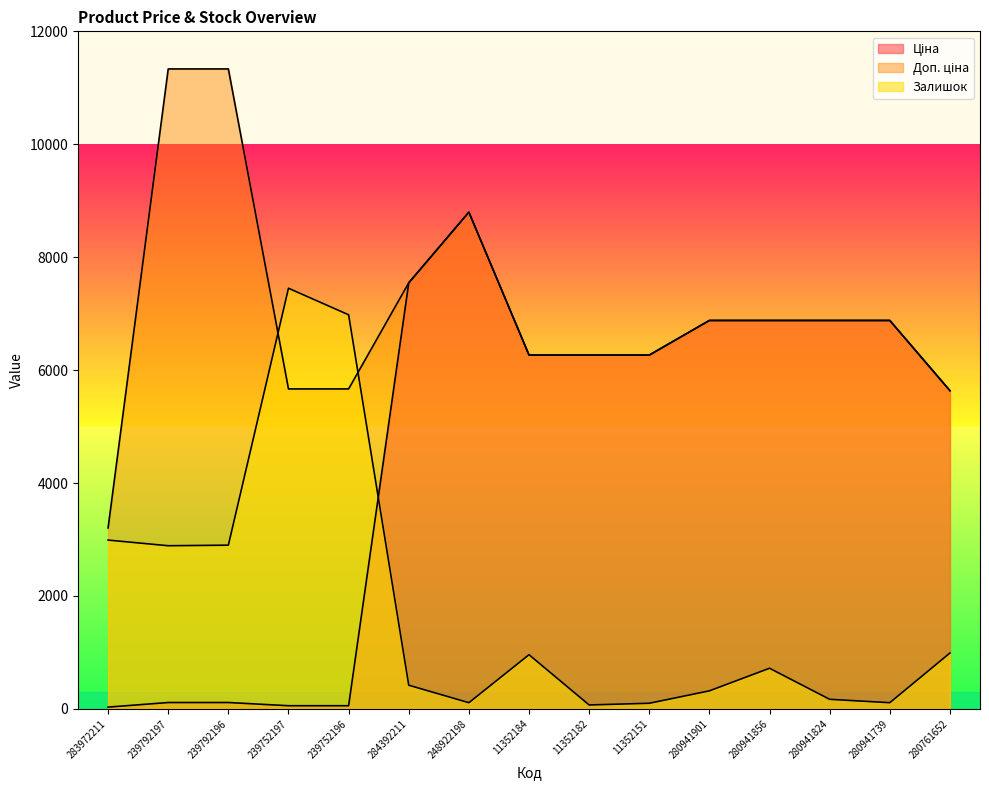

In Ціна, how many points are higher than both neighbors (excluding endpoints)?

1